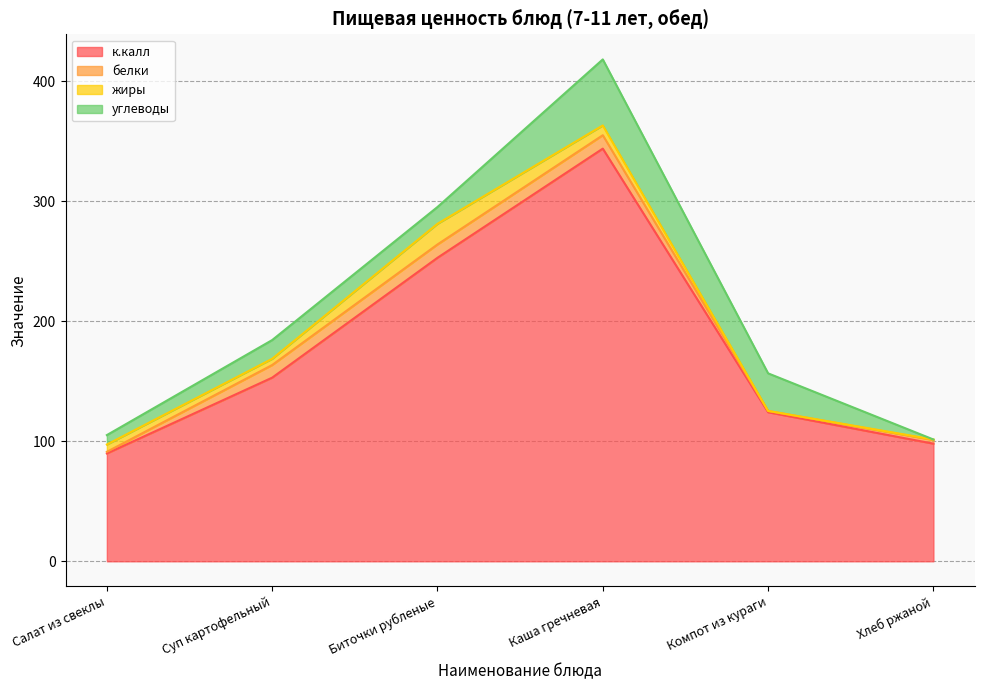

True or false: к.калл and жиры cross at least once.

False